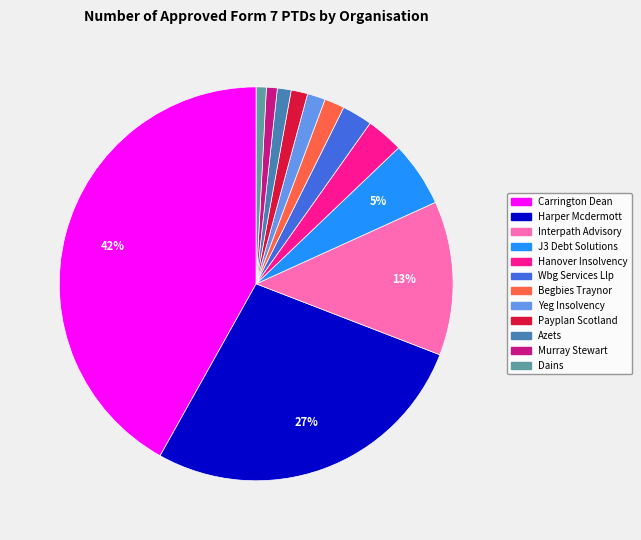

How many segments does this pie chart have?

12